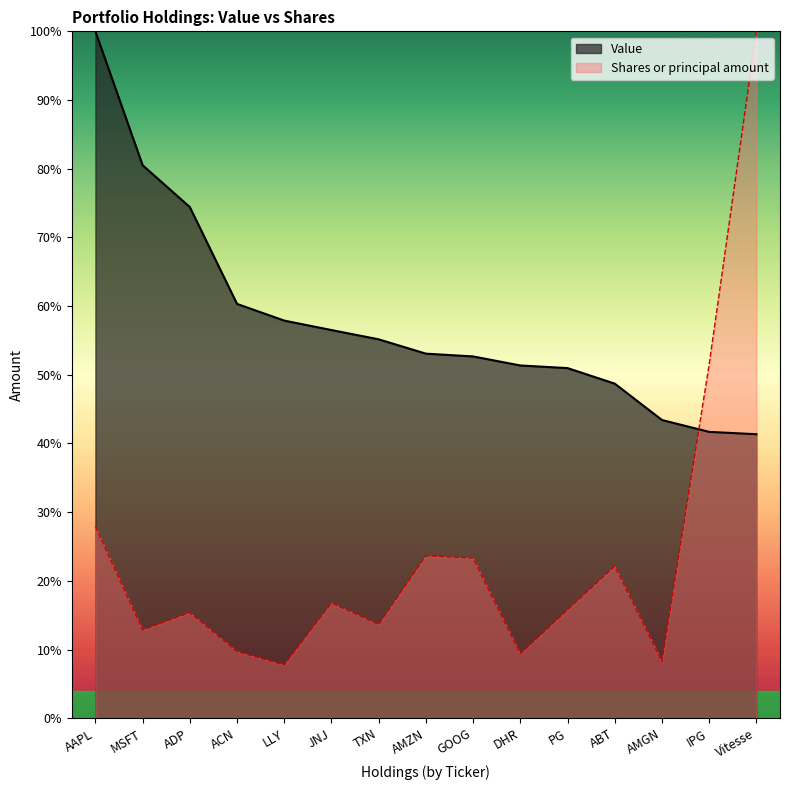

How many lines are shown in the chart?

2